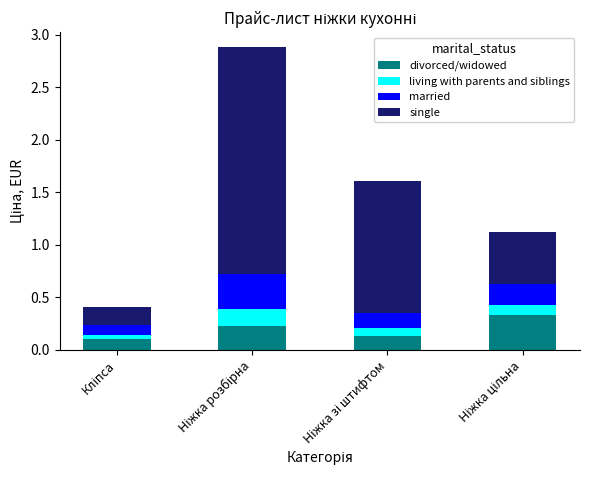

How many divorced/widowed values are between 0 and 1?

4